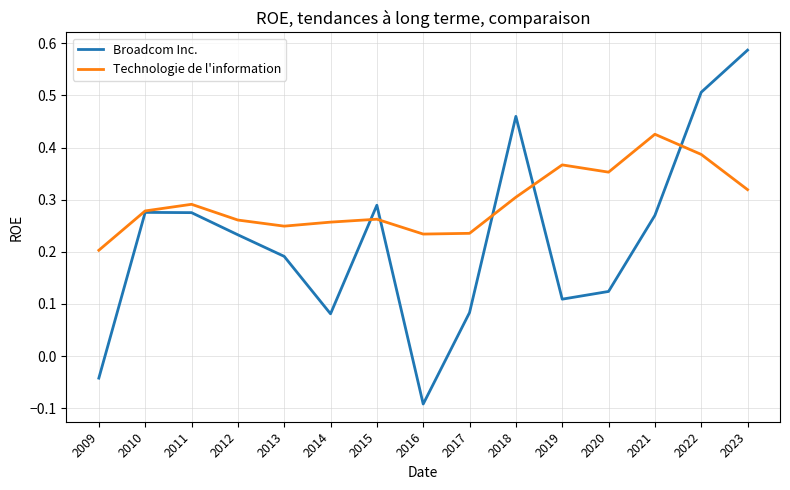

Which label corresponds to the largest value in the chart?

2023